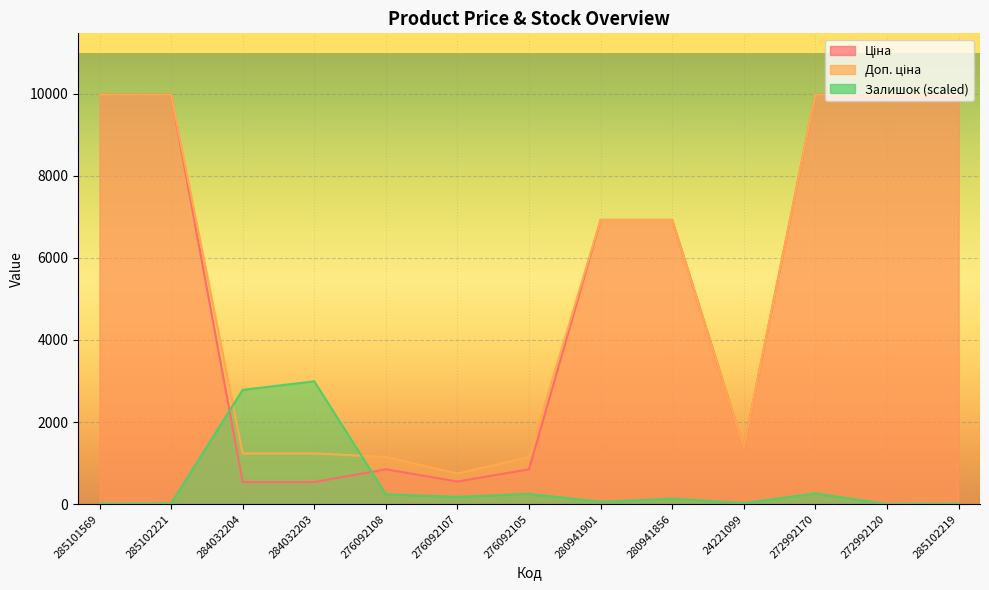

Which has a higher value, 272992170 or 272992120?

272992170